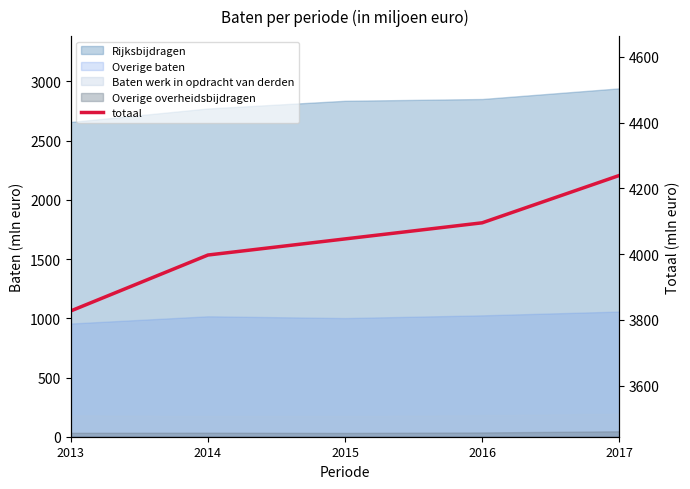

Reading right to left, transcribe all the data shown in this chart.

4239	4095	4046	3997	3827